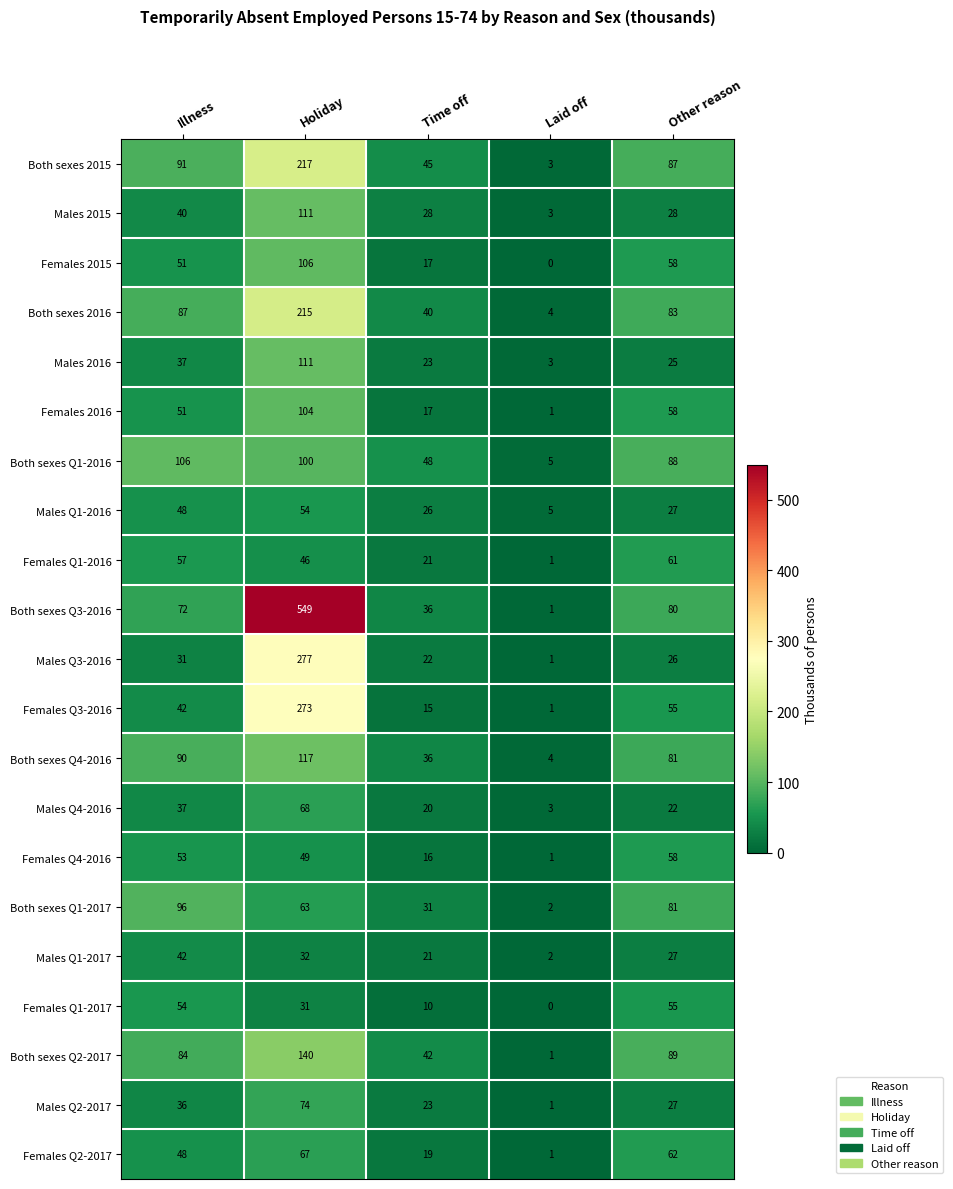

Which series has the widest spread of values?

Both sexes Q3-2016